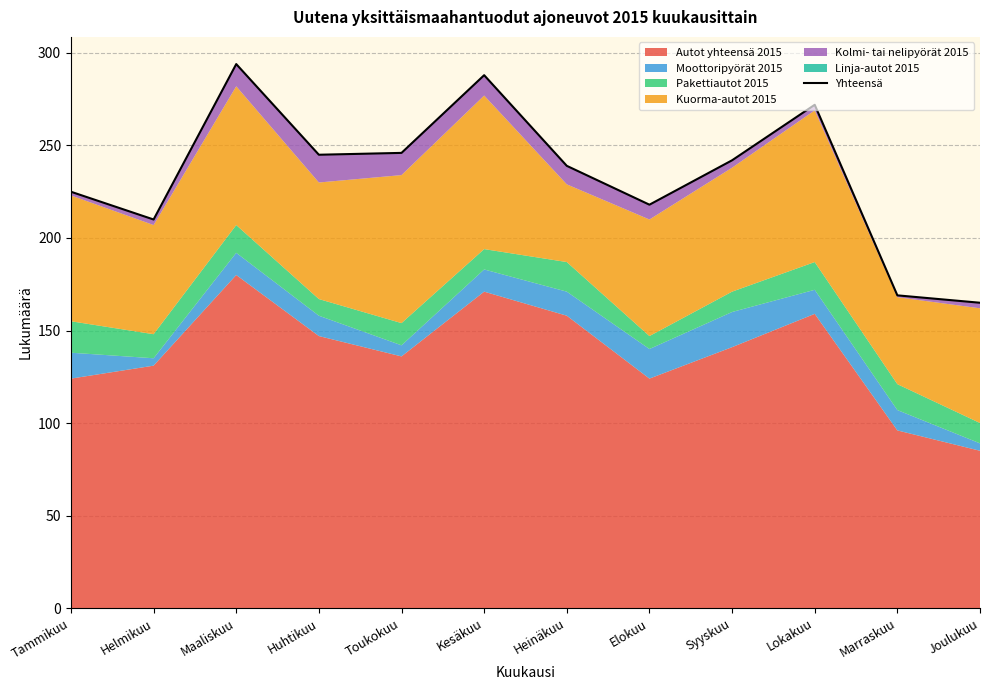

Where is the first local maximum?

Maaliskuu